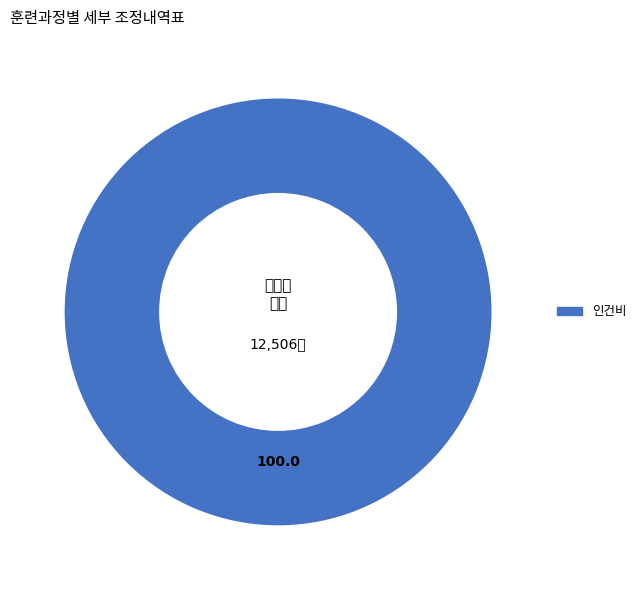

How many segments does this pie chart have?

1